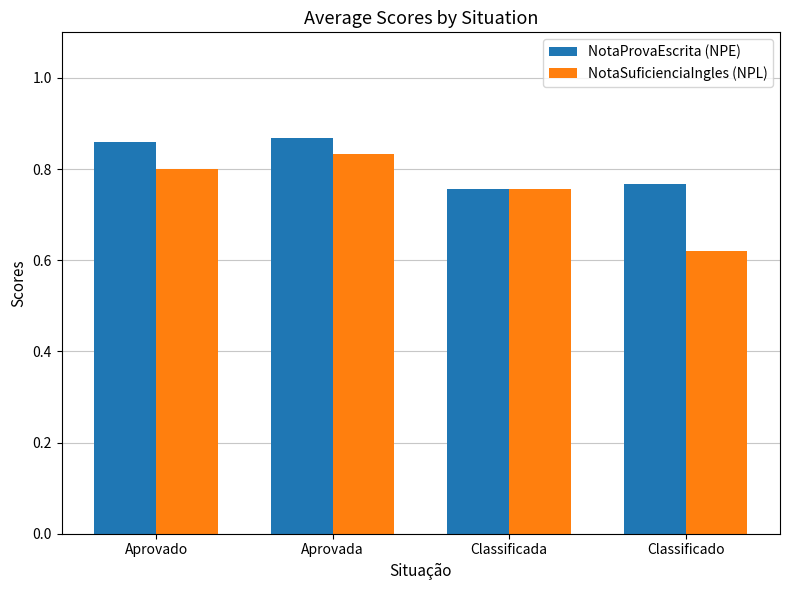

What is the label of the 1st bar from the left?

Aprovado